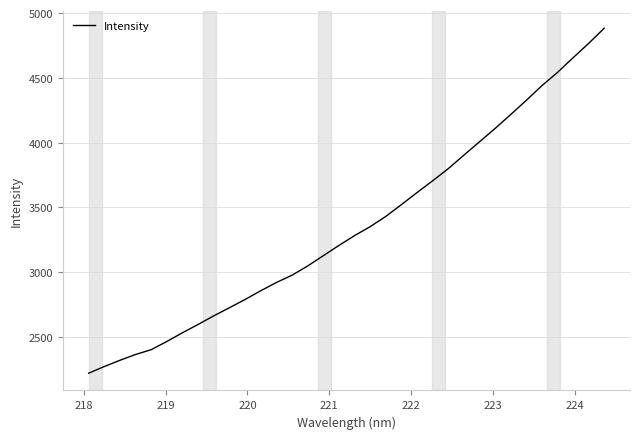

What is the smallest value displayed?

2220.3